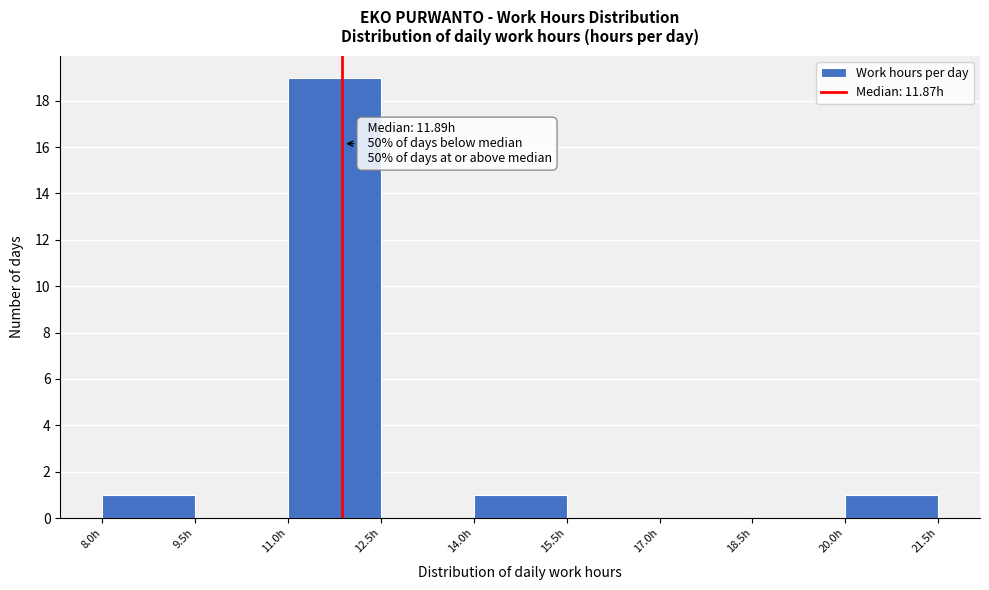

Over which range of the x-axis is the bar tallest?

11.0 to 12.5